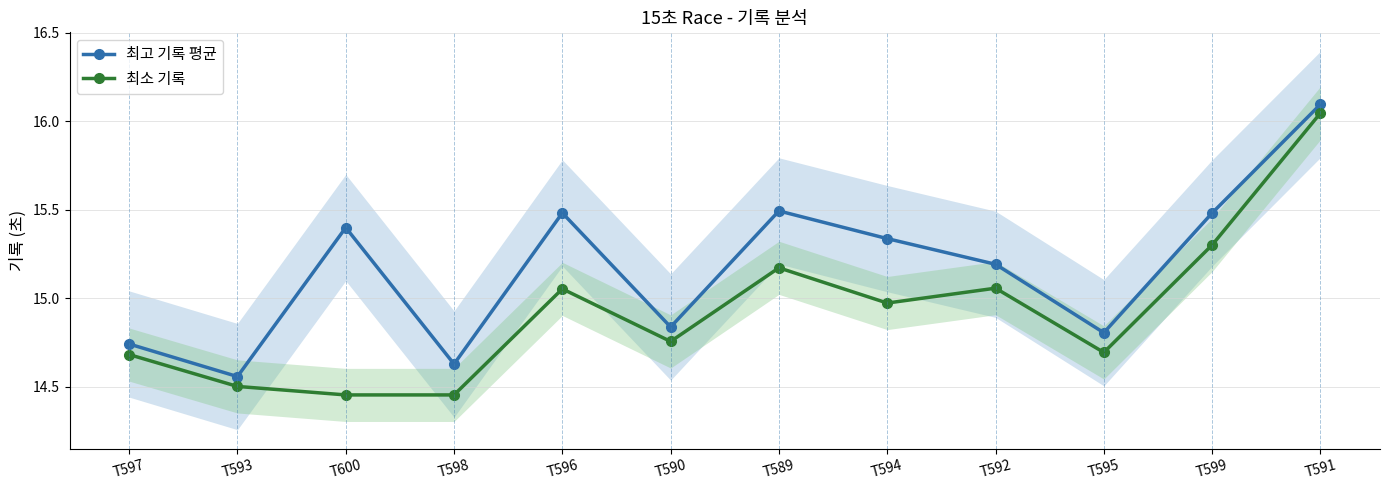

What is the label of the 2nd point from the left?

T593